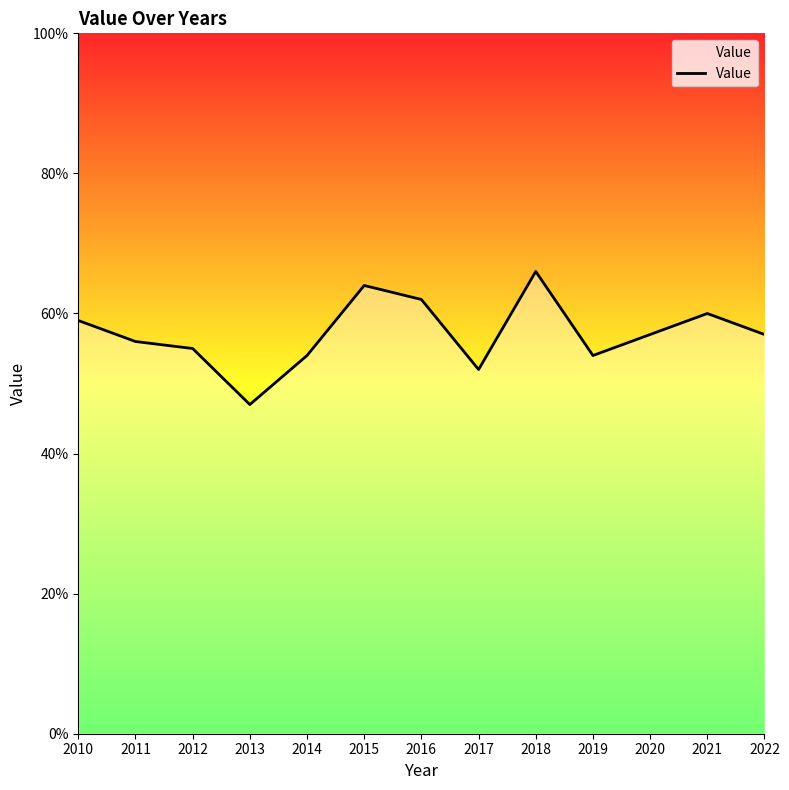

Is this an area chart (filled region under the line)?

Yes